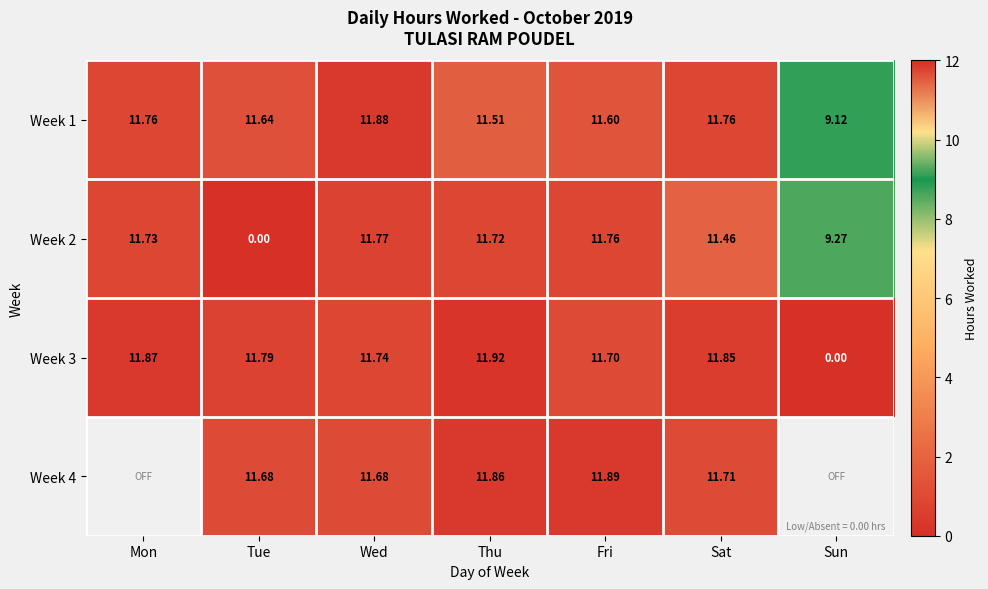

At how many categories does at least one series exceed 10?

6